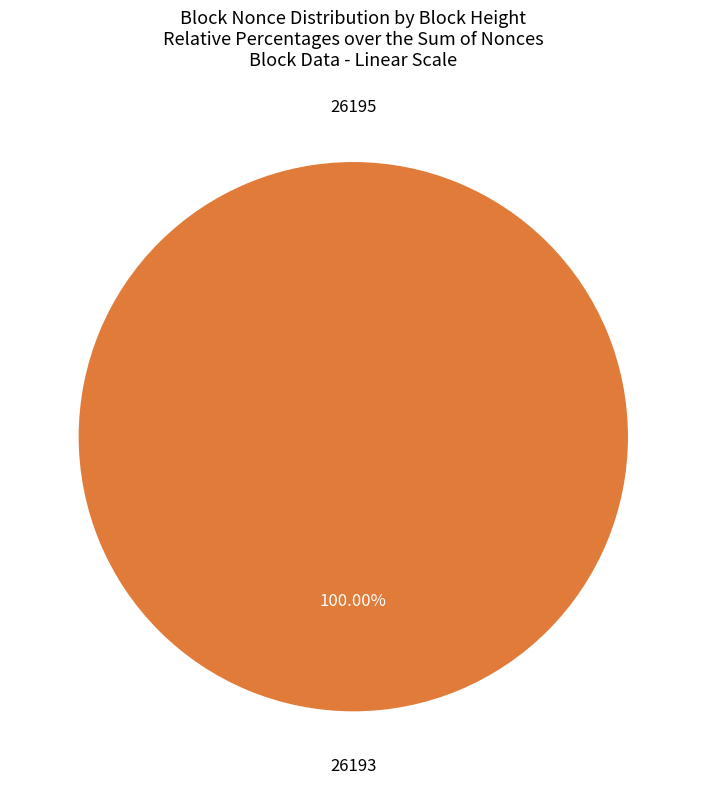

How many slices are in this pie chart?

2